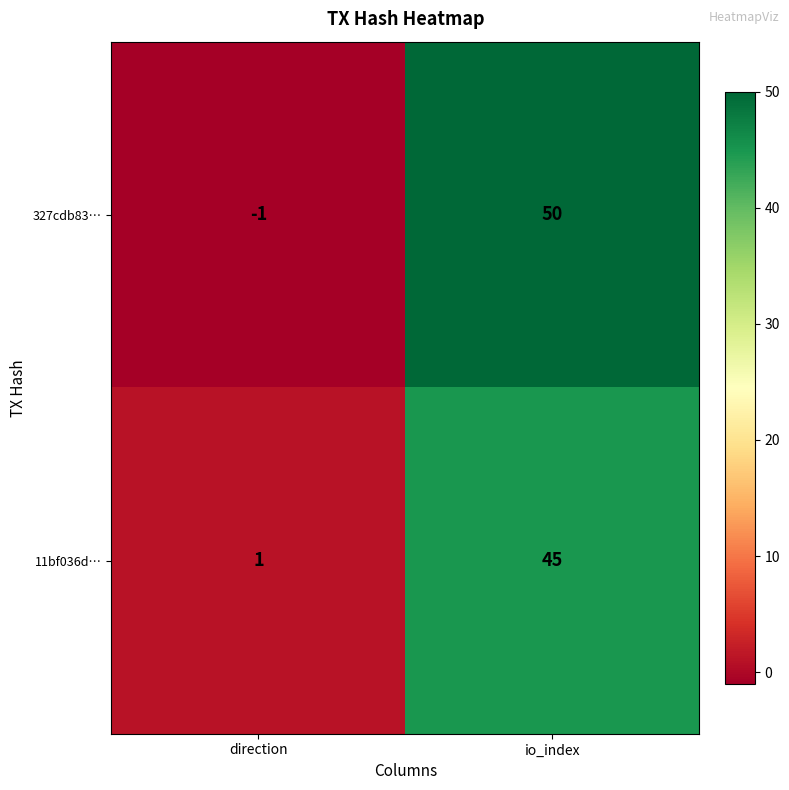

List the series in order of their overall mean, highest first.

327cdb83…, 11bf036d…